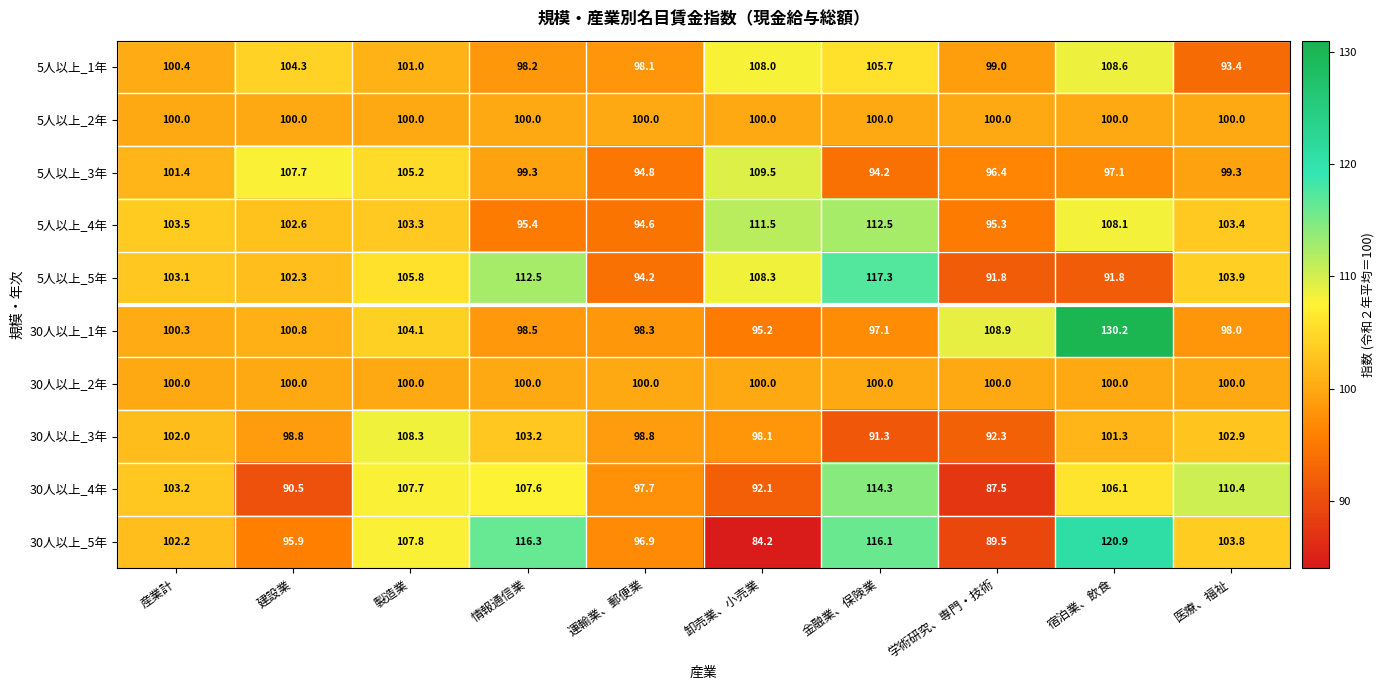

What is the total value across all series at 卸売業、小売業?

1006.9